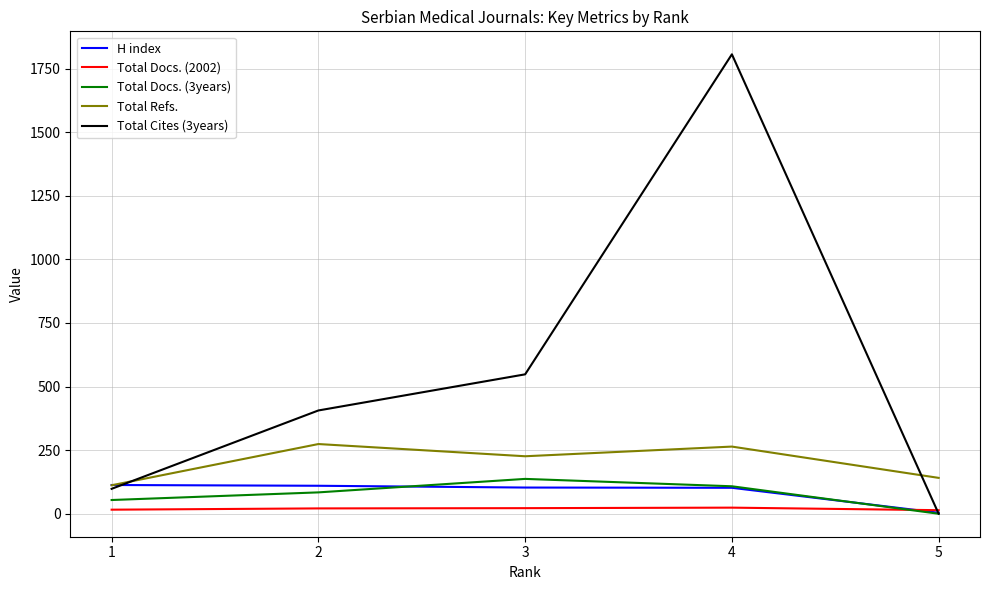

At which category is the sum across all series the highest?

4